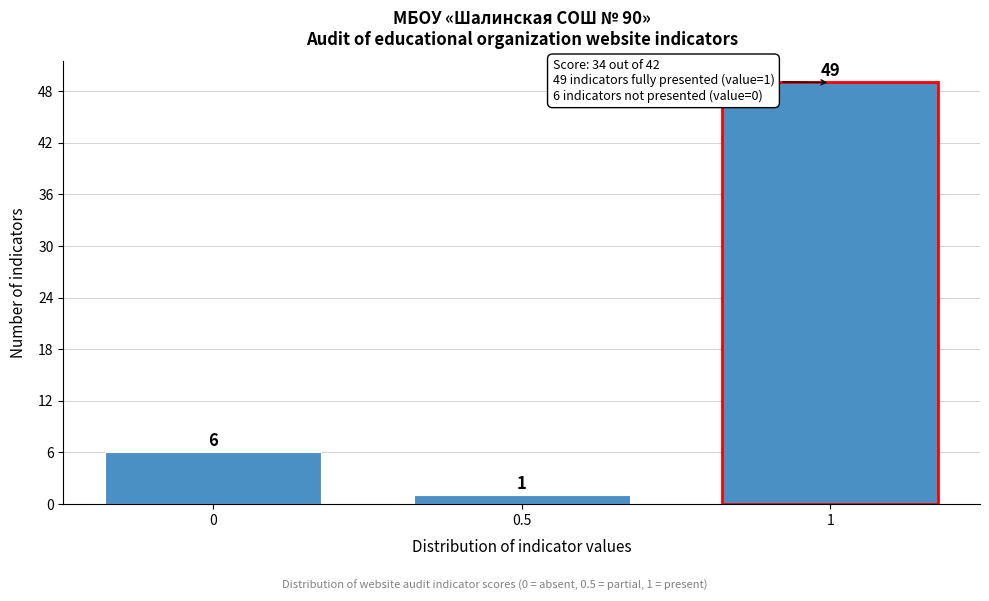

Which range on the x-axis has the tallest bar?

0.75 to 1.25